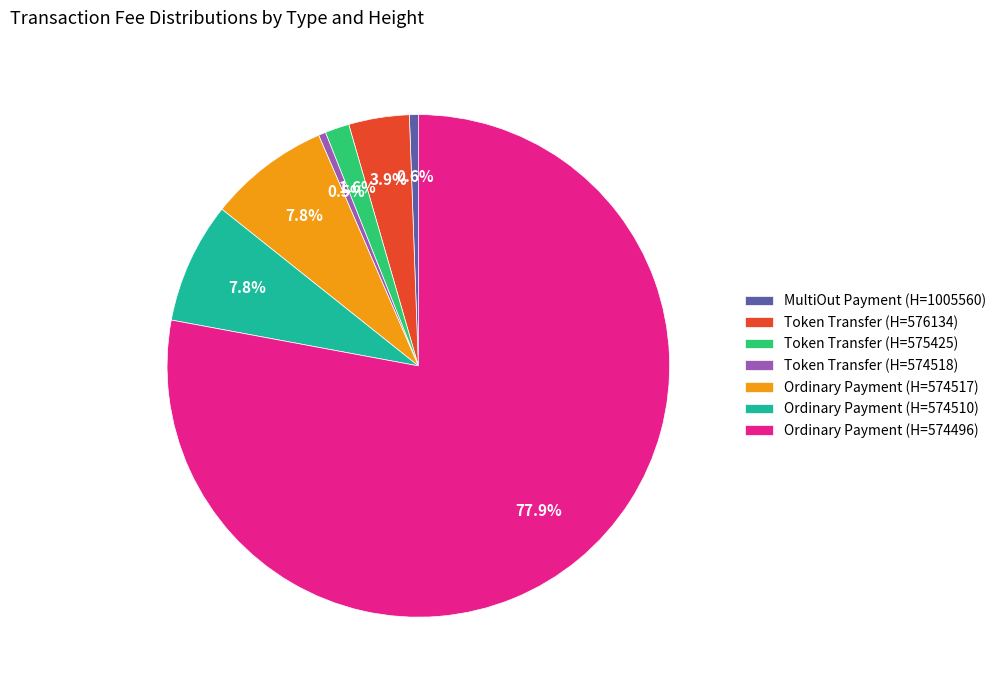

Combined, do Token Transfer (H=576134) and Ordinary Payment (H=574510) account for over 50%?

No